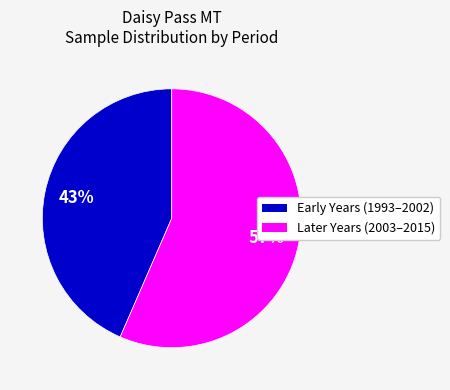

Count the number of slices in the pie.

2